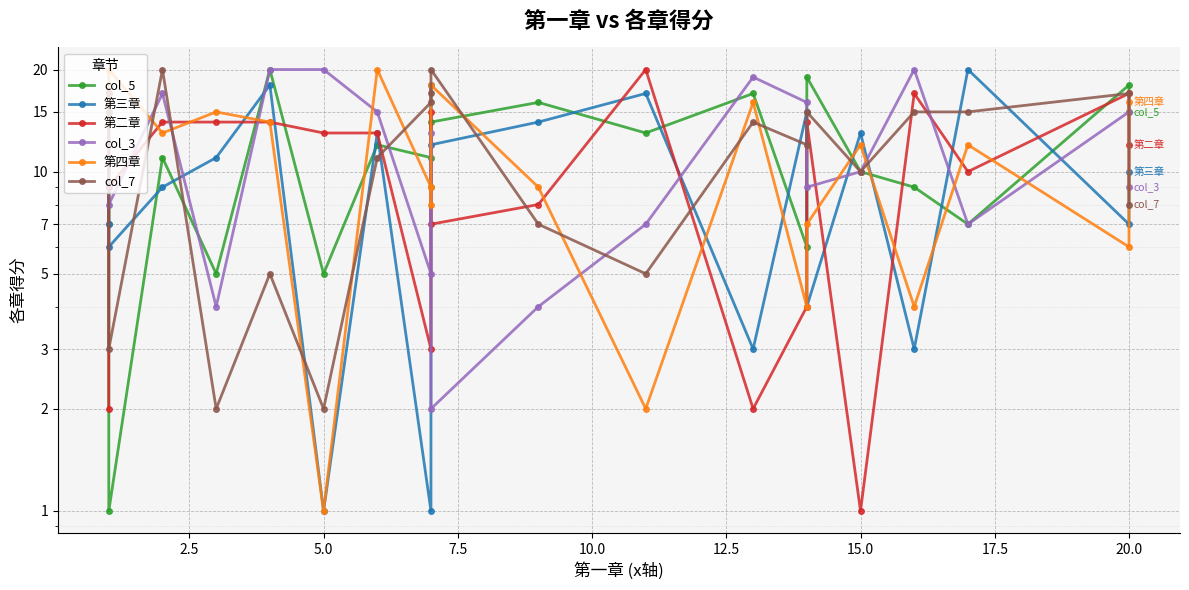

Where is the first local minimum for col_5?

5.0